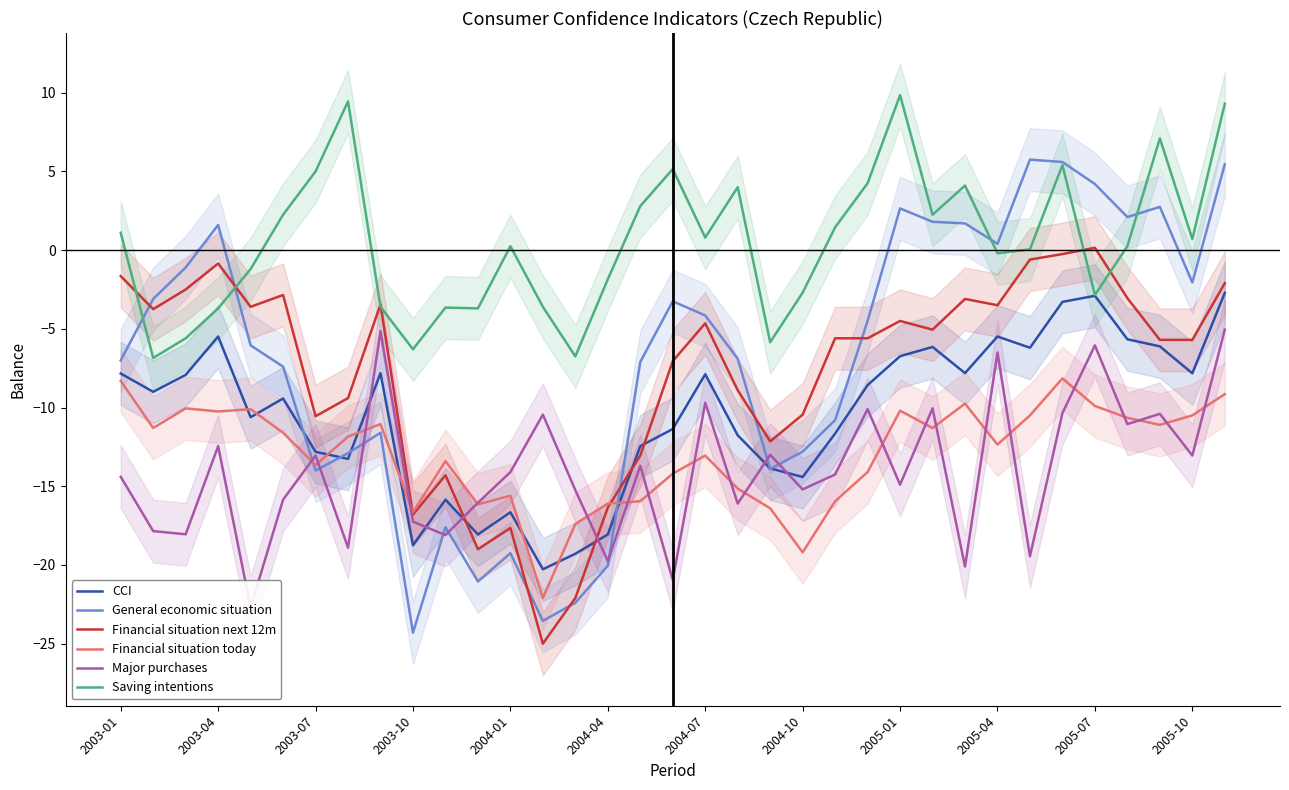

After their last crossing, which series has the higher values: Major purchases or General economic situation?

General economic situation